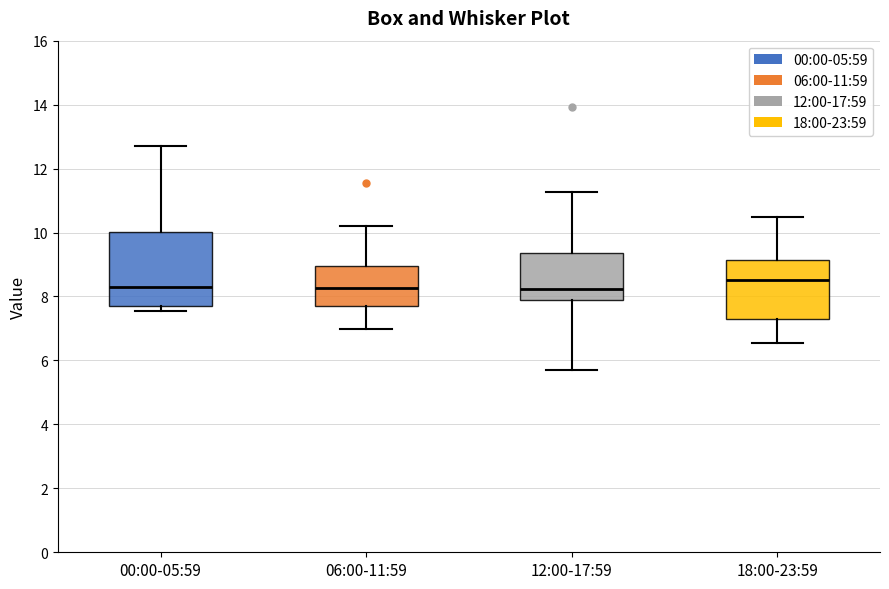

Reading left to right, transcribe this box plot: for each box, give where its median line is, the range the box spans, and where its two whiskers end, as read against the y-axis. The values are not printed on the chart, so give them approximately, as read against the axis.

00:00-05:59: median 8.4, box 7.8 to 10.0, whiskers 7.6 to 12.8
06:00-11:59: median 8.2, box 7.6 to 9.0, whiskers 7.0 to 10.2
12:00-17:59: median 8.2, box 7.8 to 9.4, whiskers 5.8 to 11.2
18:00-23:59: median 8.6, box 7.2 to 9.2, whiskers 6.6 to 10.6